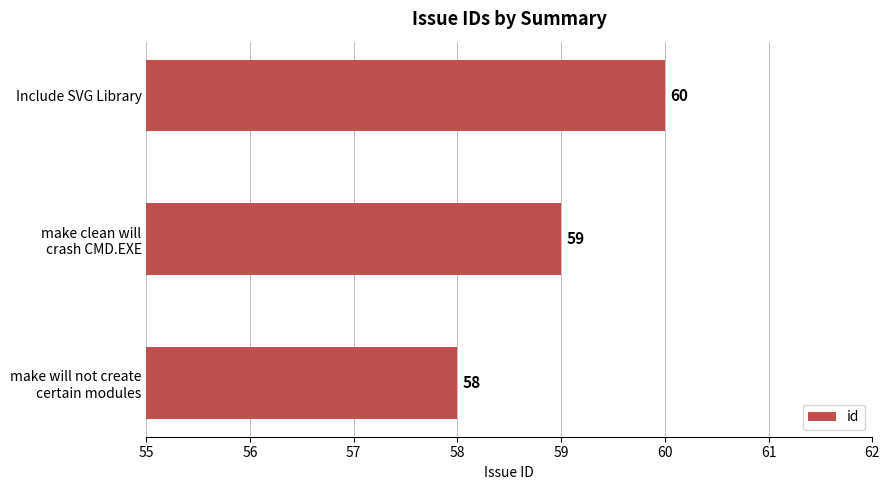

How many values are between 58 and 60?

3